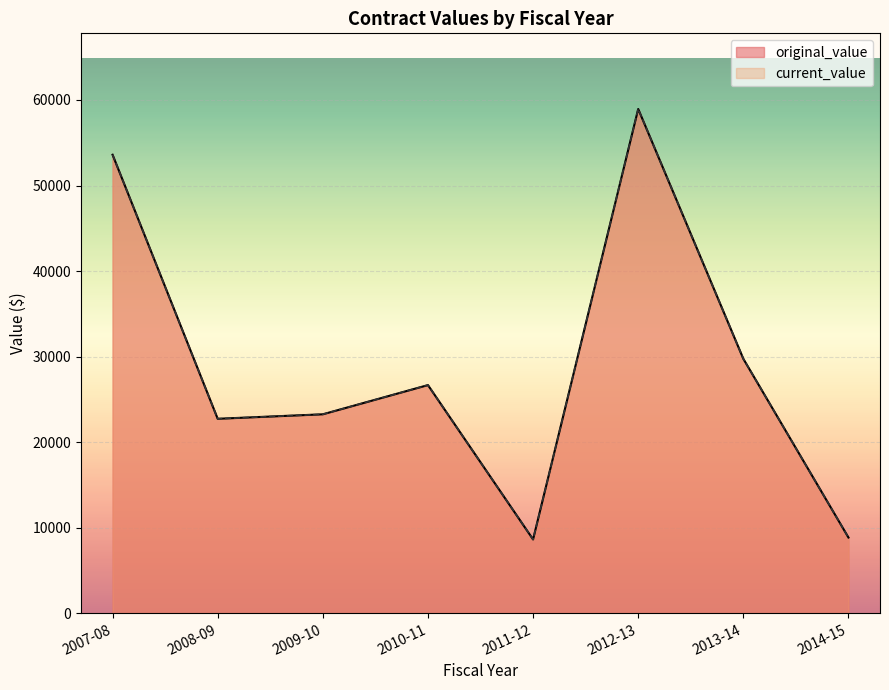

Rank the series by their maximum value, from highest to lowest.

original_value, current_value